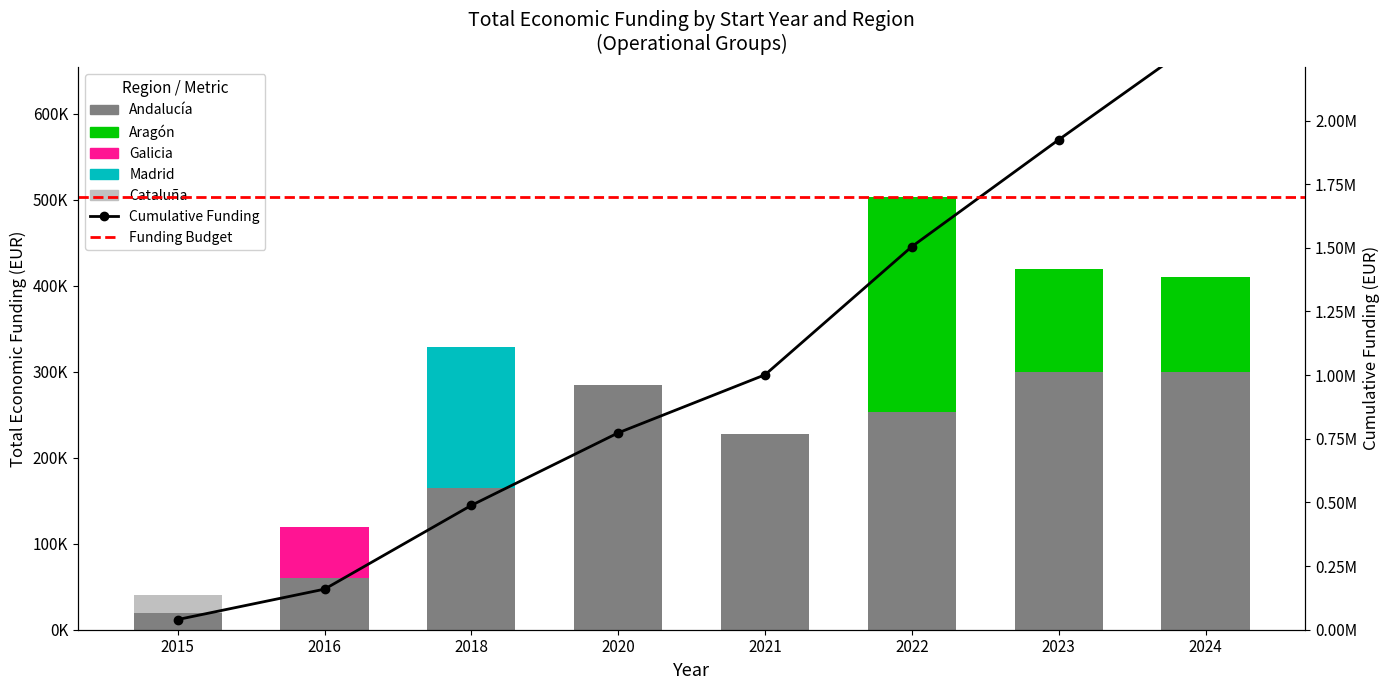

Which label corresponds to the smallest value in the chart?

2015